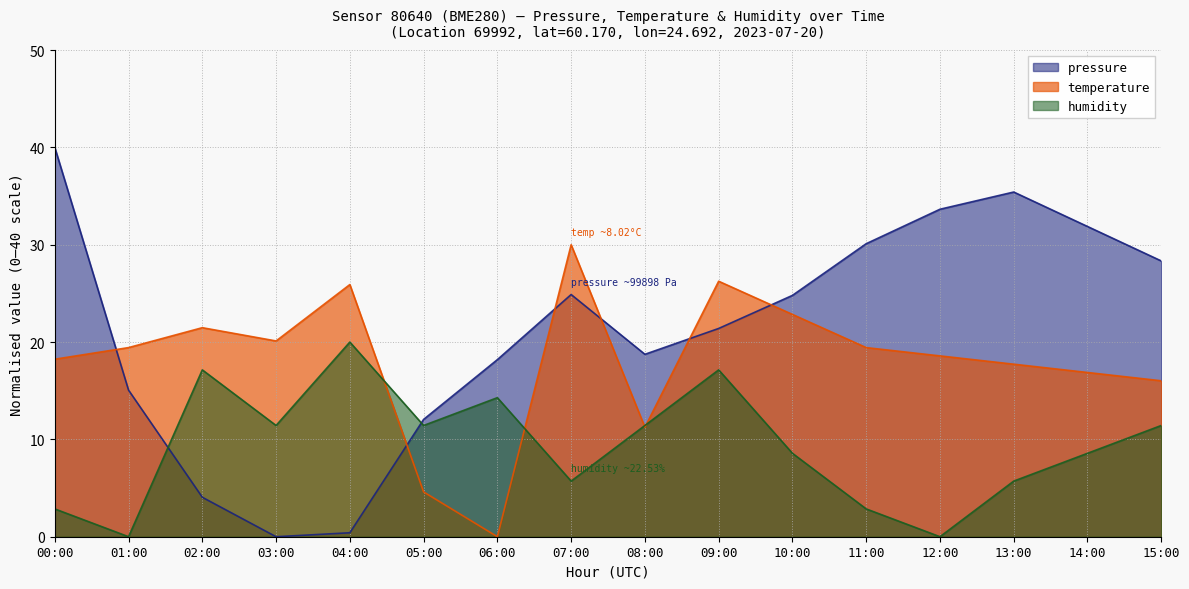

Reading right to left, what are all the values shown in this chart?

pressure: 28.3	31.9	35.4	33.6	30.1	24.8	21.4	18.7	24.9	18.2	12.1	0.4	0.0	4.1	15.1	40.0
temperature: 16.0	16.9	17.7	18.6	19.4	22.8	26.2	11.2	30.0	0.0	4.6	25.9	20.1	21.5	19.4	18.2
humidity: 11.4	8.6	5.7	0.0	2.9	8.6	17.1	11.4	5.7	14.3	11.4	20.0	11.4	17.1	0.0	2.9